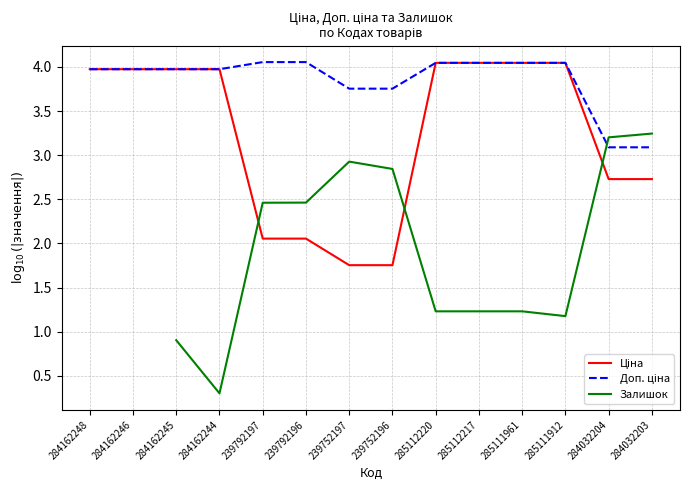

How many Залишок values are between 0 and 2?

6